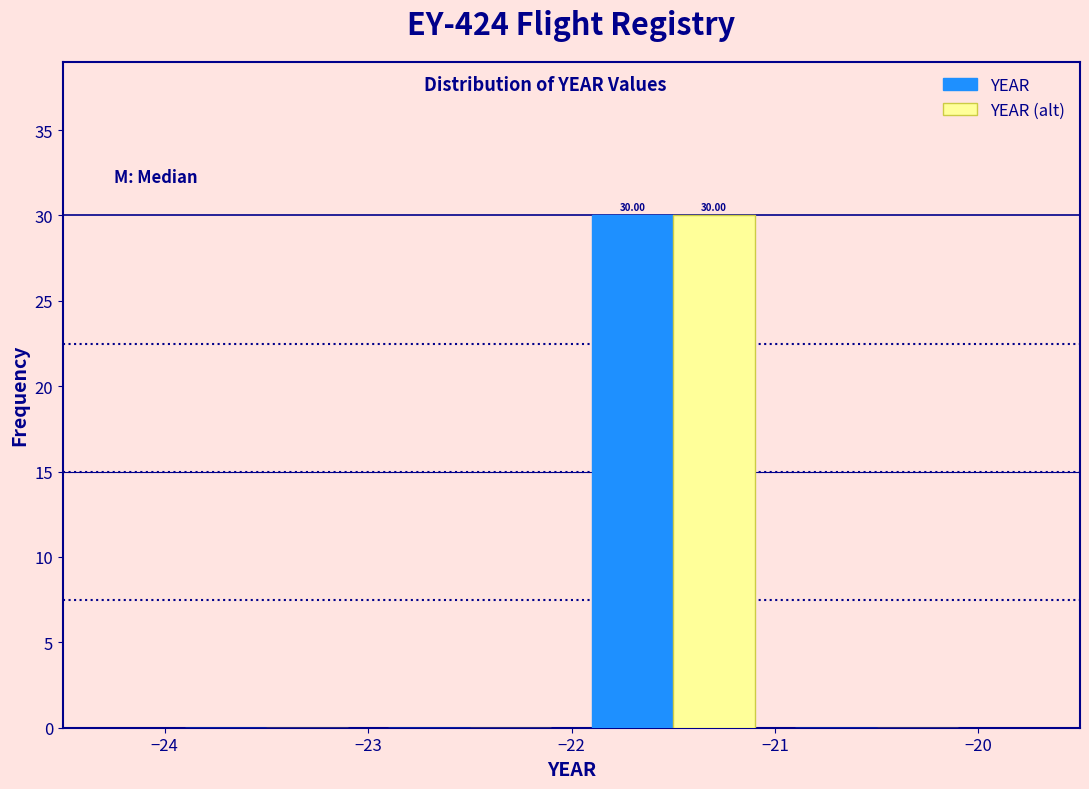

In the YEAR series, which range on the x-axis has the tallest bar?

-22 to -21